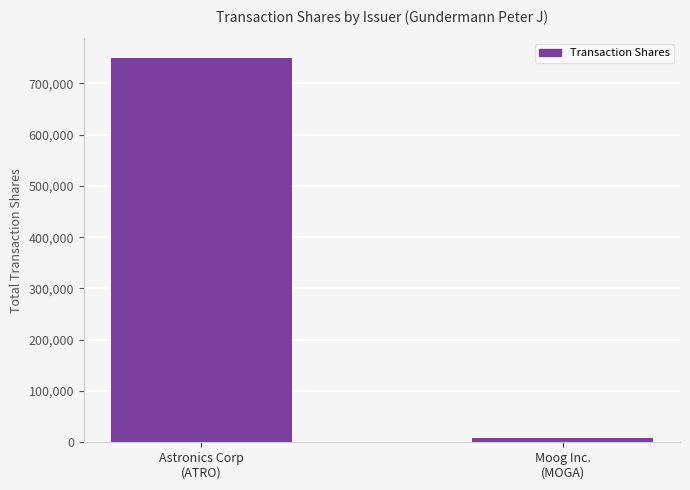

Rank the categories by value from lowest to highest.

Moog Inc.
(MOGA), Astronics Corp
(ATRO)